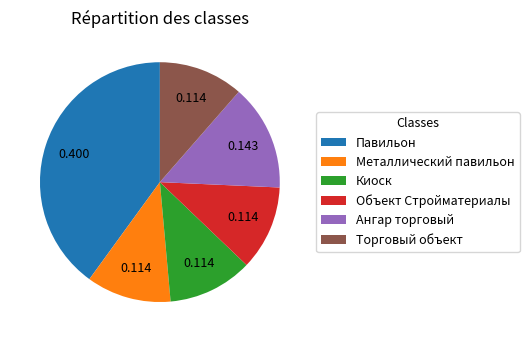

Does Ангар торговый represent more than half of the total?

No